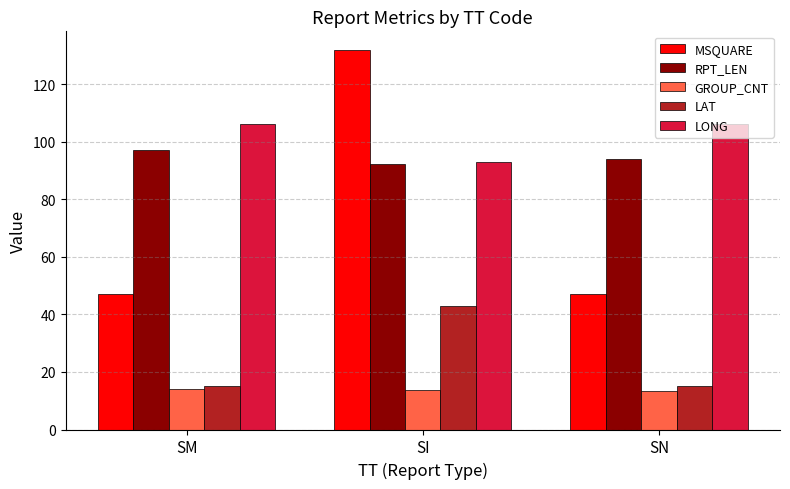

Read the MSQUARE value at SM.

47.0